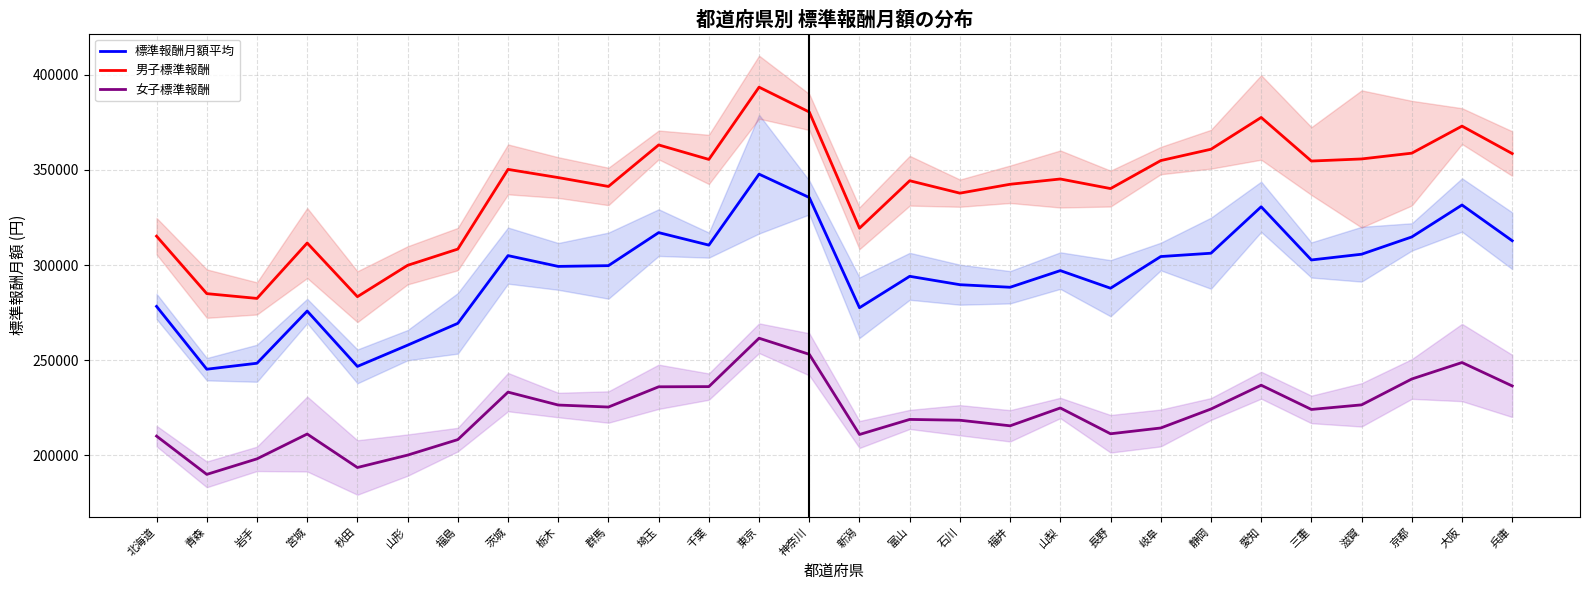

What is the highest value of the 標準報酬月額平均 series?

347802